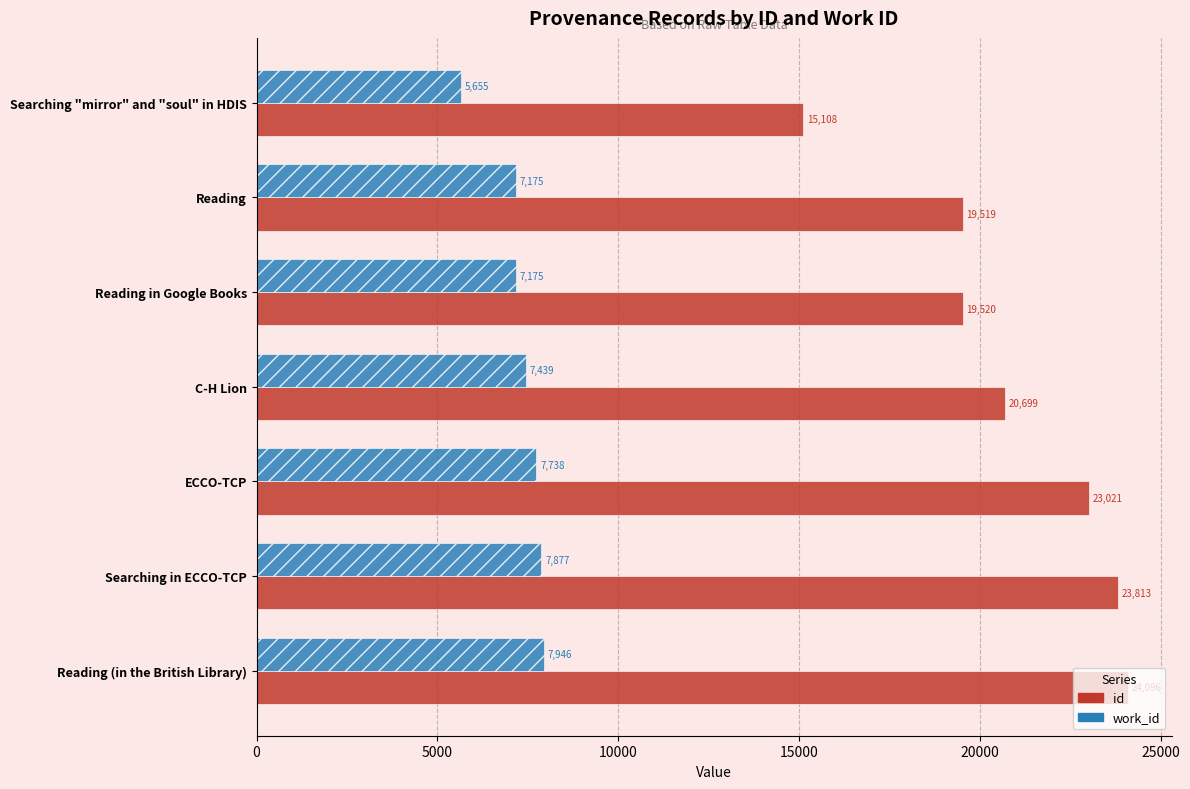

At which label is id closest to 19602?

Reading in Google Books